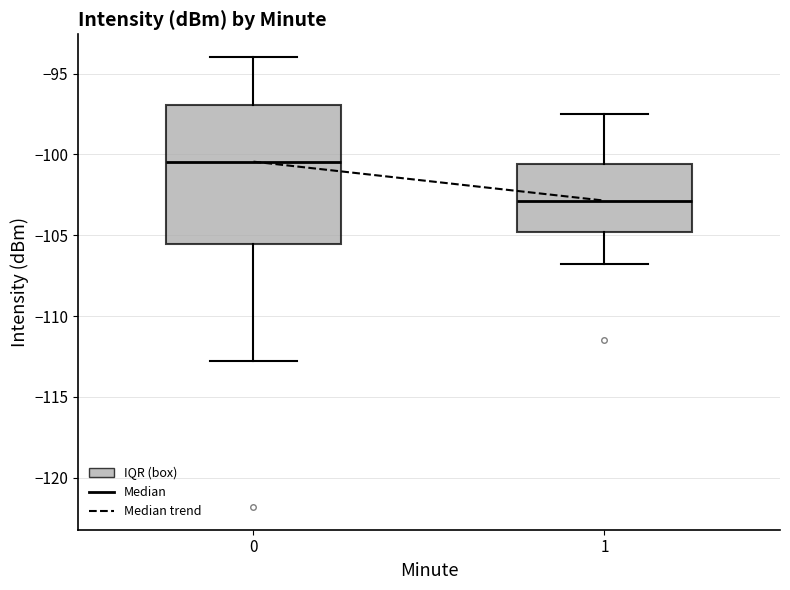

Reading left to right, transcribe this box plot: for each box, give where its median line is, the range the box spans, and where its two whiskers end, as read against the y-axis. The values are not printed on the chart, so give them approximately, as read against the axis.

0: median -100.5, box -105.5 to -97.0, whiskers -113.0 to -94.0
1: median -103.0, box -105.0 to -100.5, whiskers -107.0 to -97.5